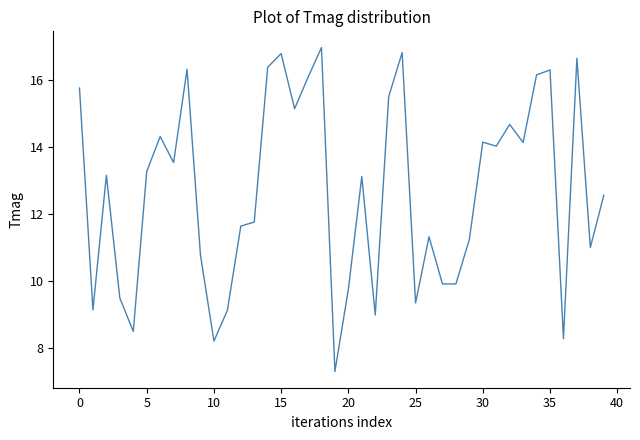

Is this an area chart (filled region under the line)?

No